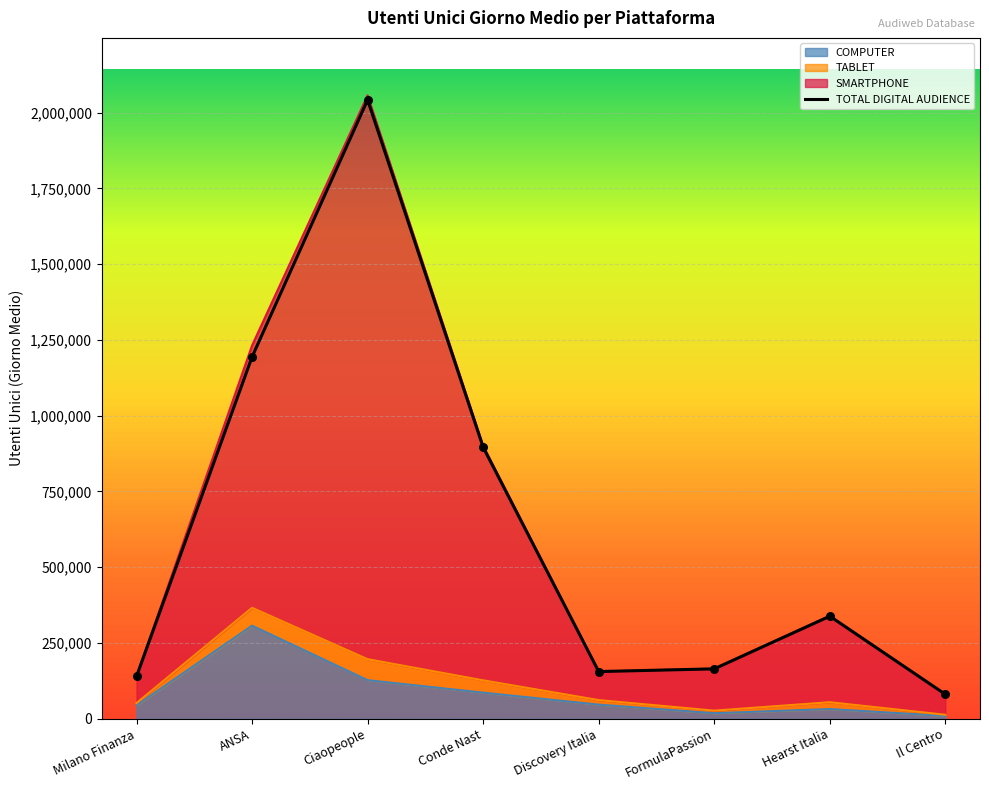

Which series has the widest spread of Y values?

TOTAL DIGITAL AUDIENCE